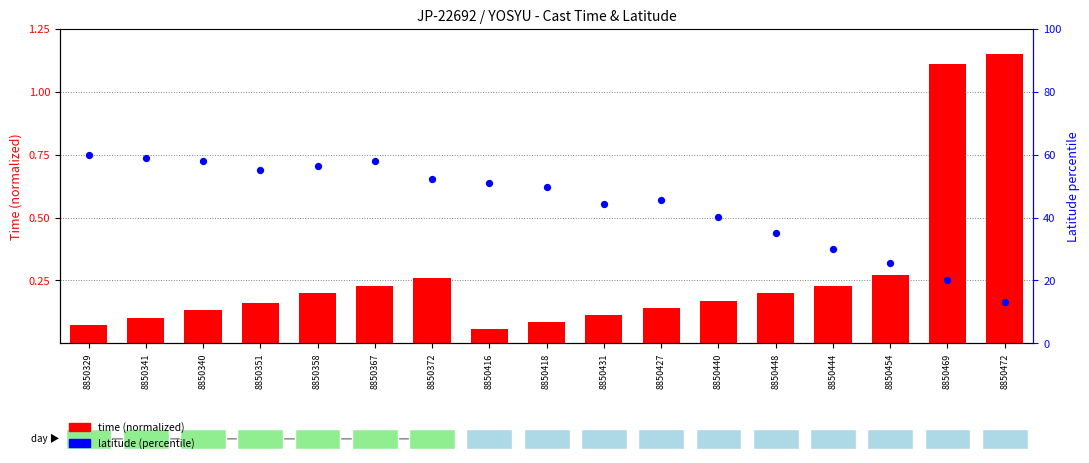

At how many categories does at least one series exceed 11?

17